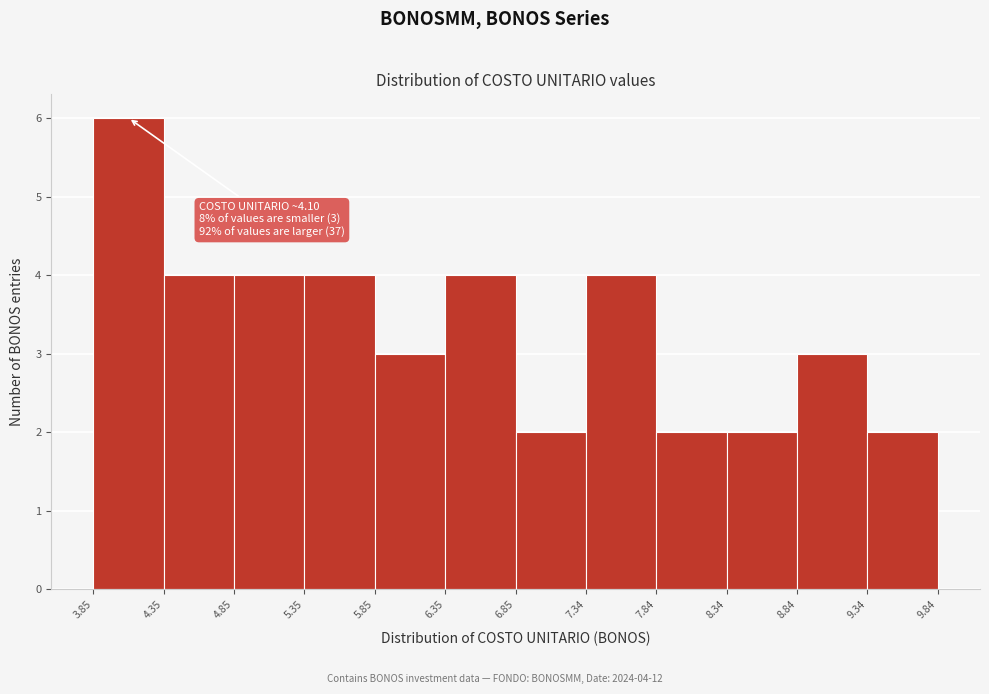

Which range on the x-axis has the tallest bar?

3.85 to 4.35